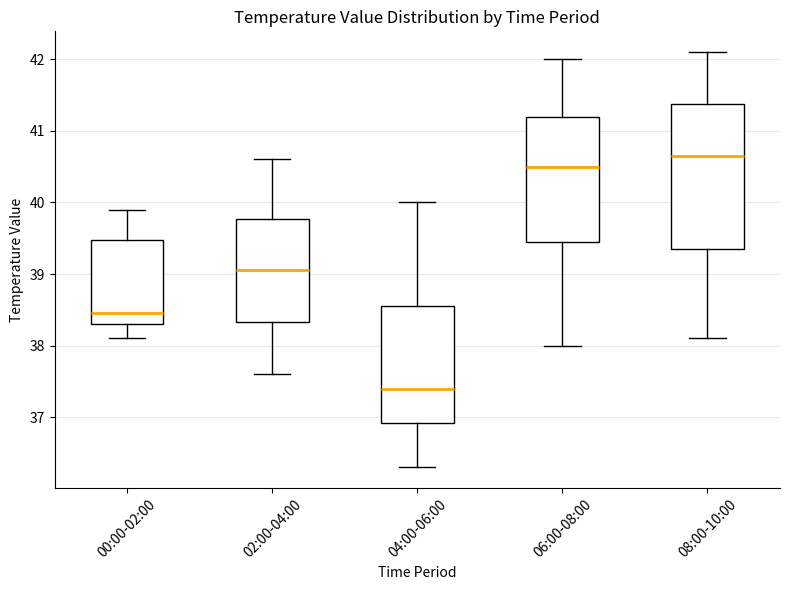

Comparing the boxes themselves (not the whiskers), which one is the tallest?

08:00-10:00